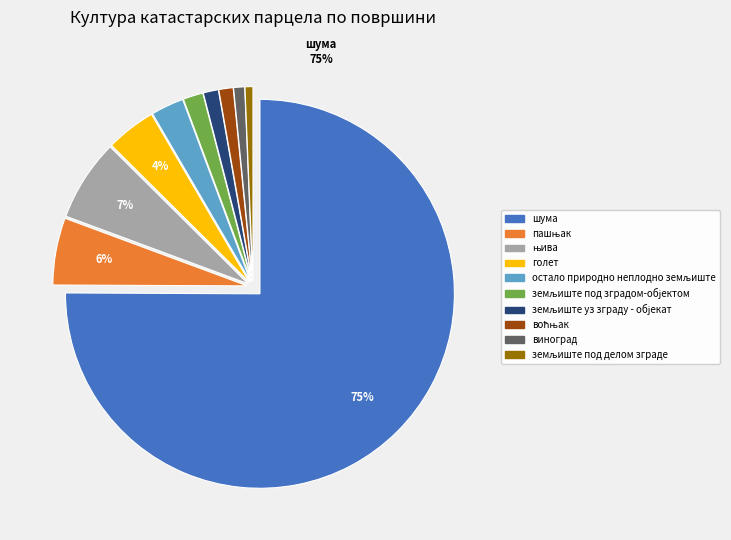

What percentage do шума and виноград together represent?

76.0%